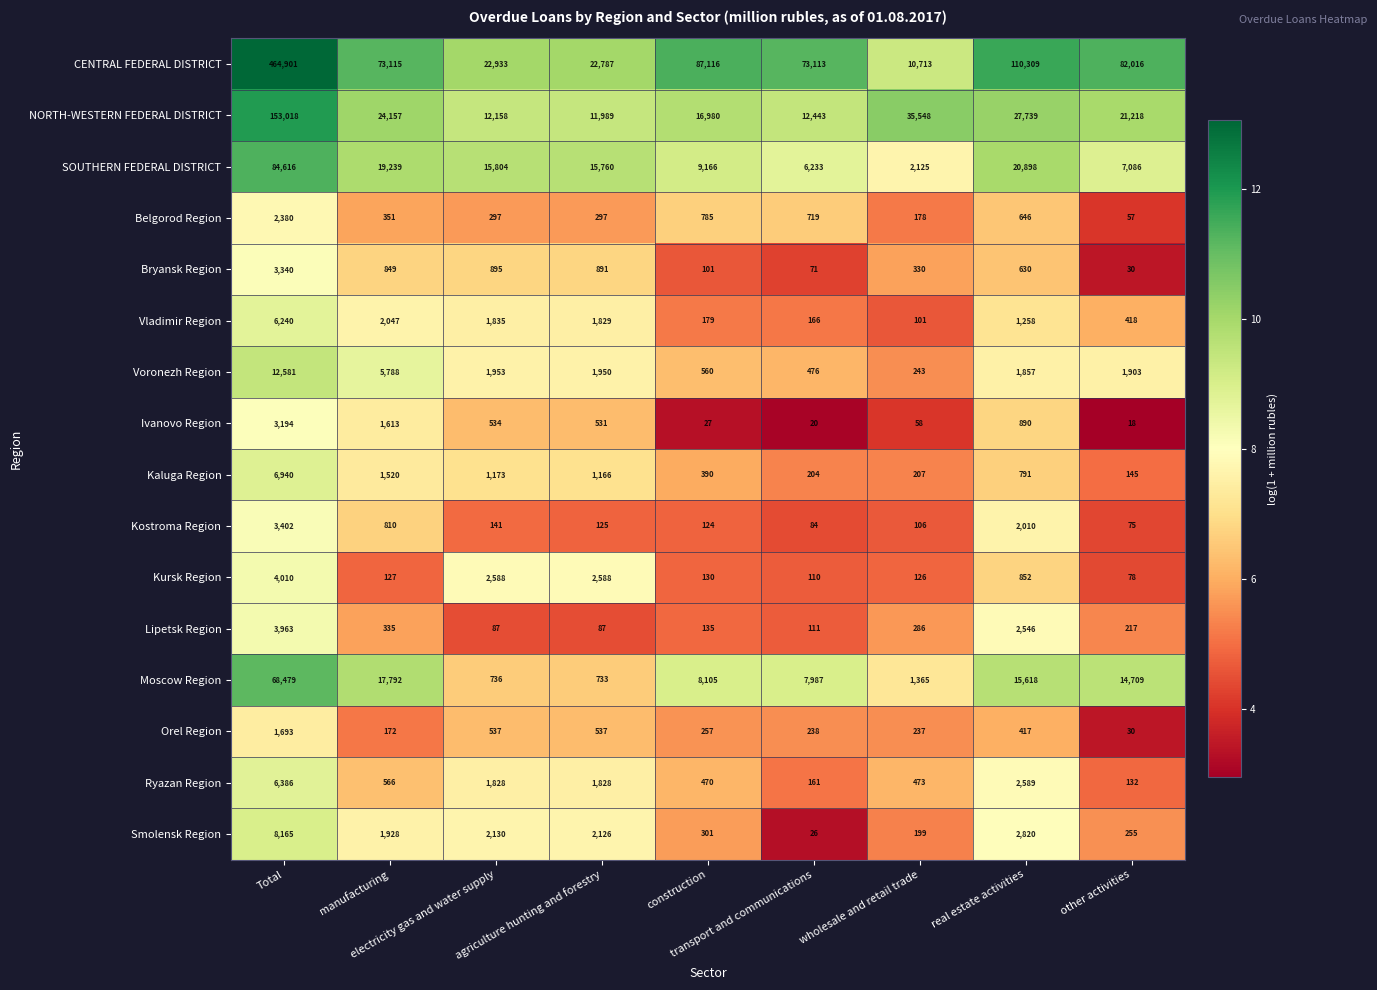

How many values in the Smolensk Region series are below 1928?

4